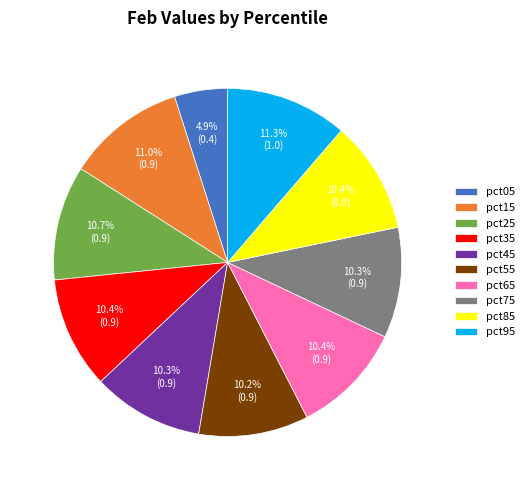

To the nearest percent, what is the average slice percentage?

10%